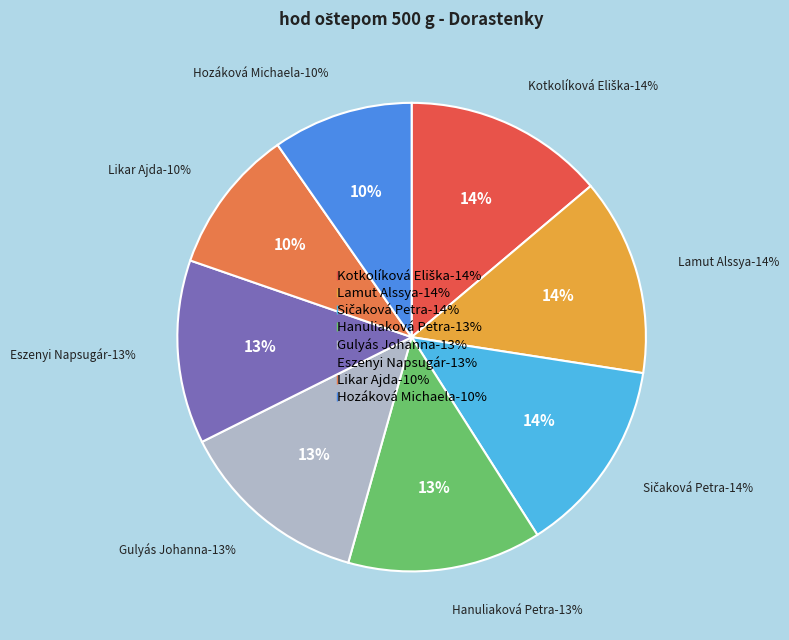

Rank the categories by value from lowest to highest.

Hozáková Michaela, Likar Ajda, Eszenyi Napsugár, Gulyás Johanna, Hanuliaková Petra, Sičaková Petra, Lamut Alssya, Kotkolíková Eliška